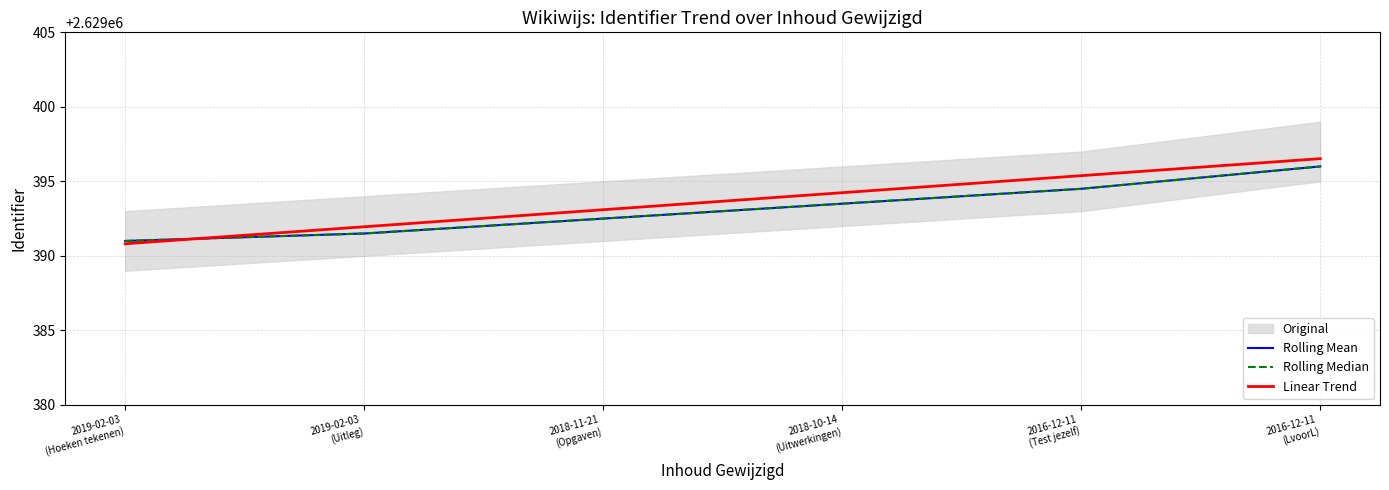

The Rolling Median series shows 2629396.0 at 2016-12-11
(LvoorL). True or false?

True